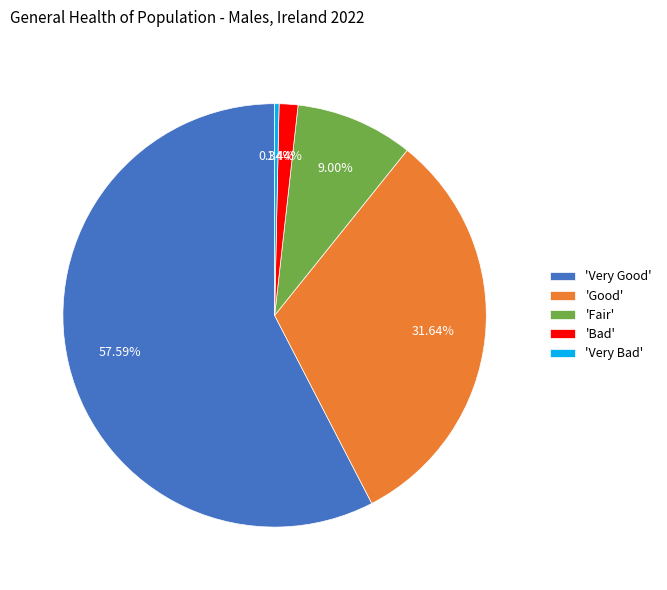

Which slice represents more than half of the pie?

'Very Good'